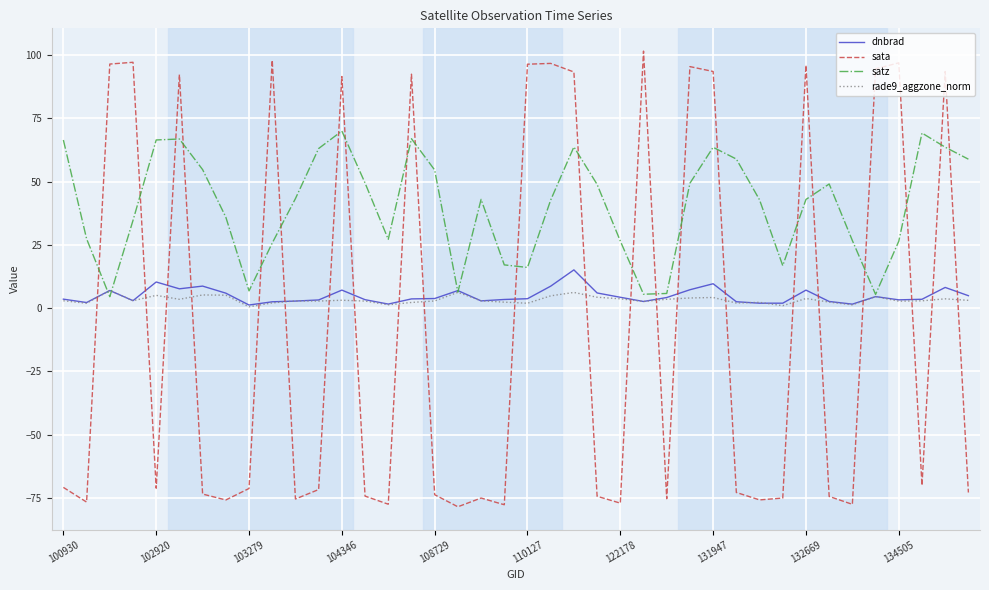

Which series has the largest total across all categories?

satz